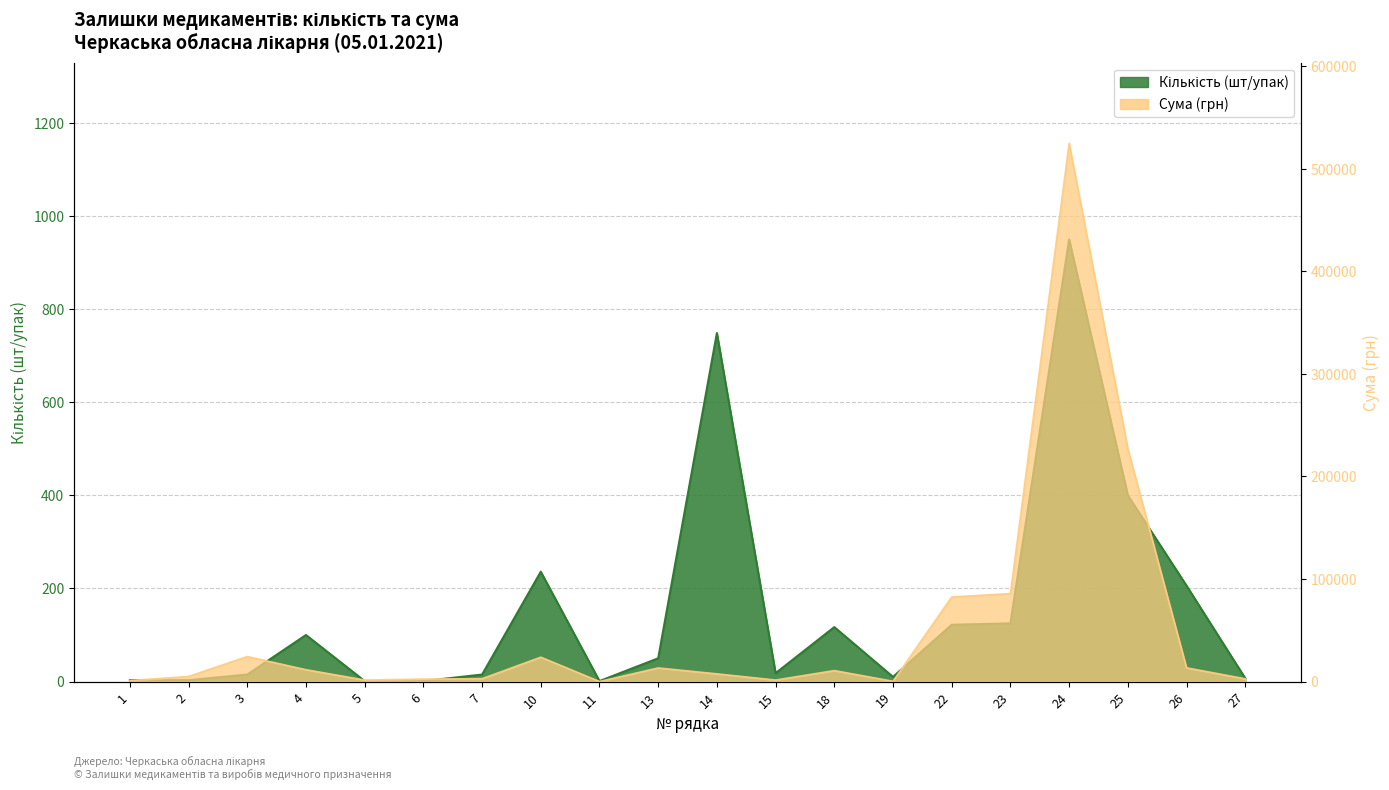

At which category does the chart reach its peak across all series?

24